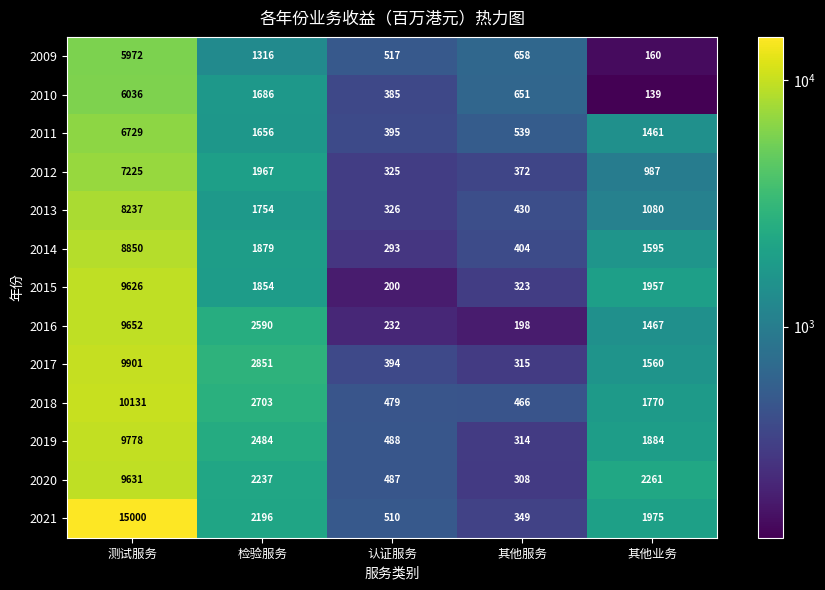

What is the minimum value shown in the chart?

139